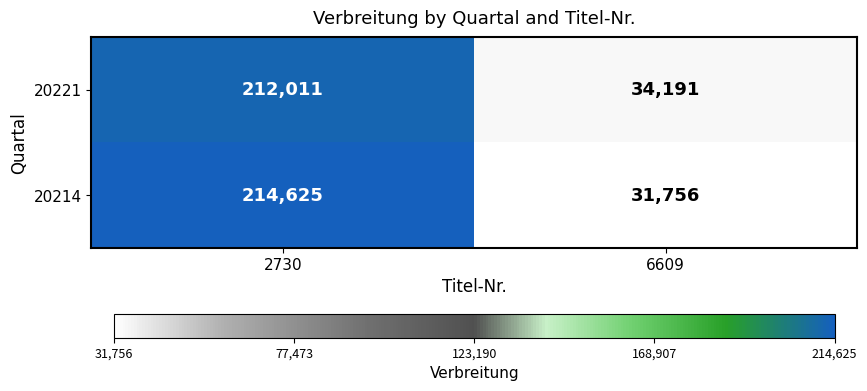

Which series has the largest range (max minus min)?

20214